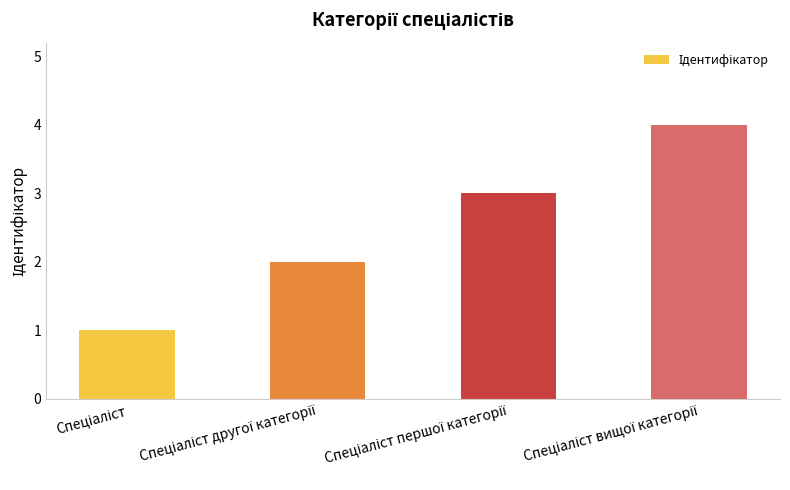

What is the sum of all values?

10